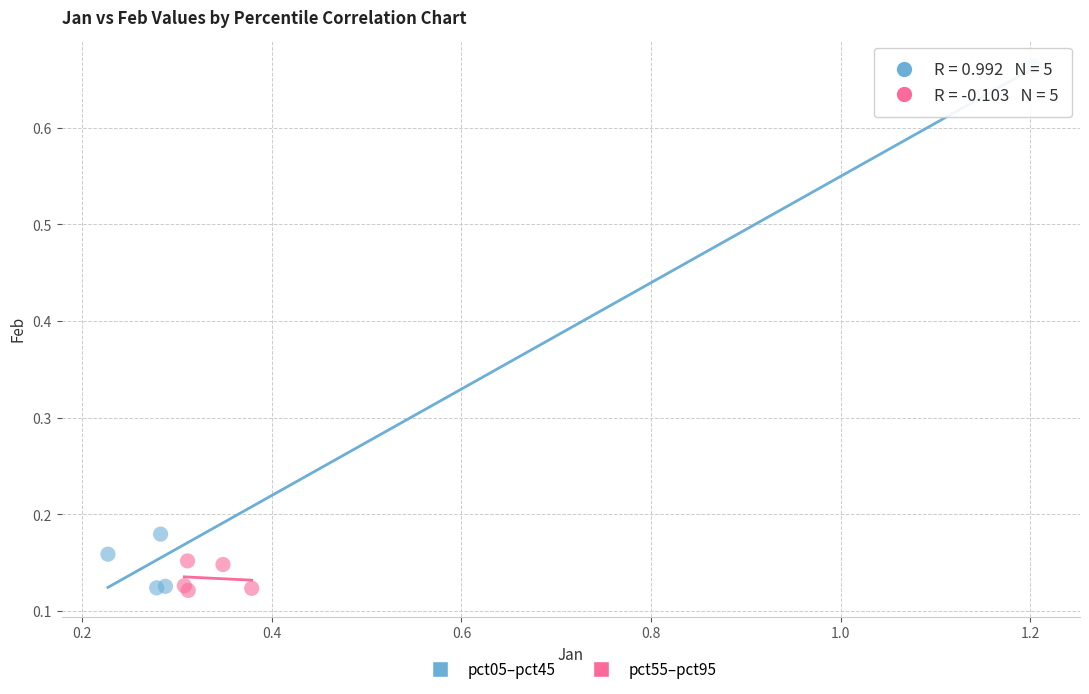

What are all the series names shown in the legend?

pct05–pct45, pct55–pct95